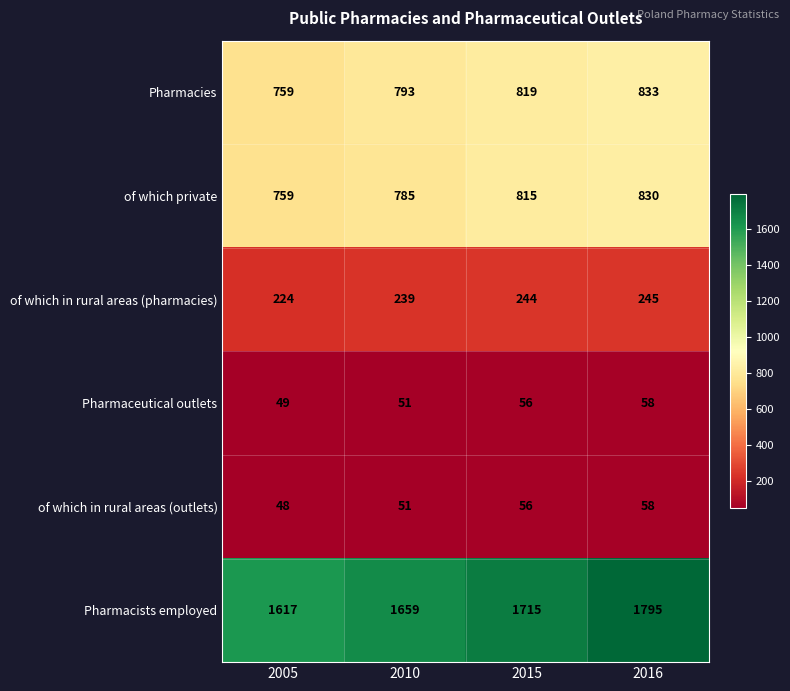

List the labels in order of Pharmaceutical outlets value, smallest first.

2005, 2010, 2015, 2016